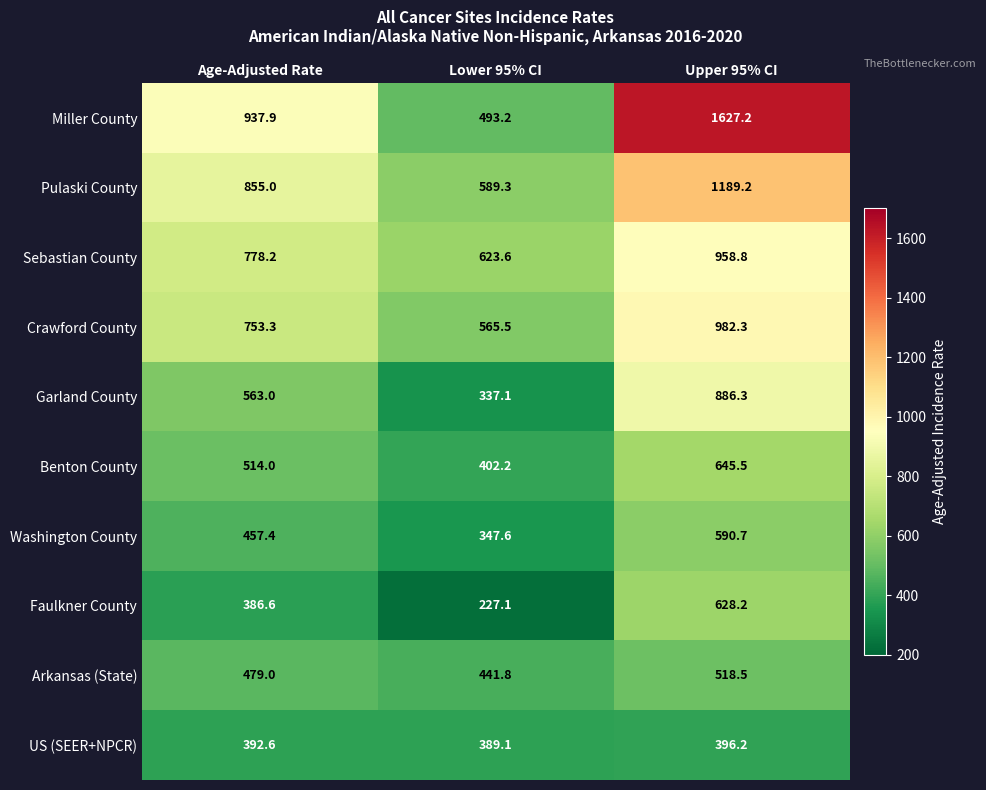

At which category is the sum across all series the highest?

Upper 95% CI